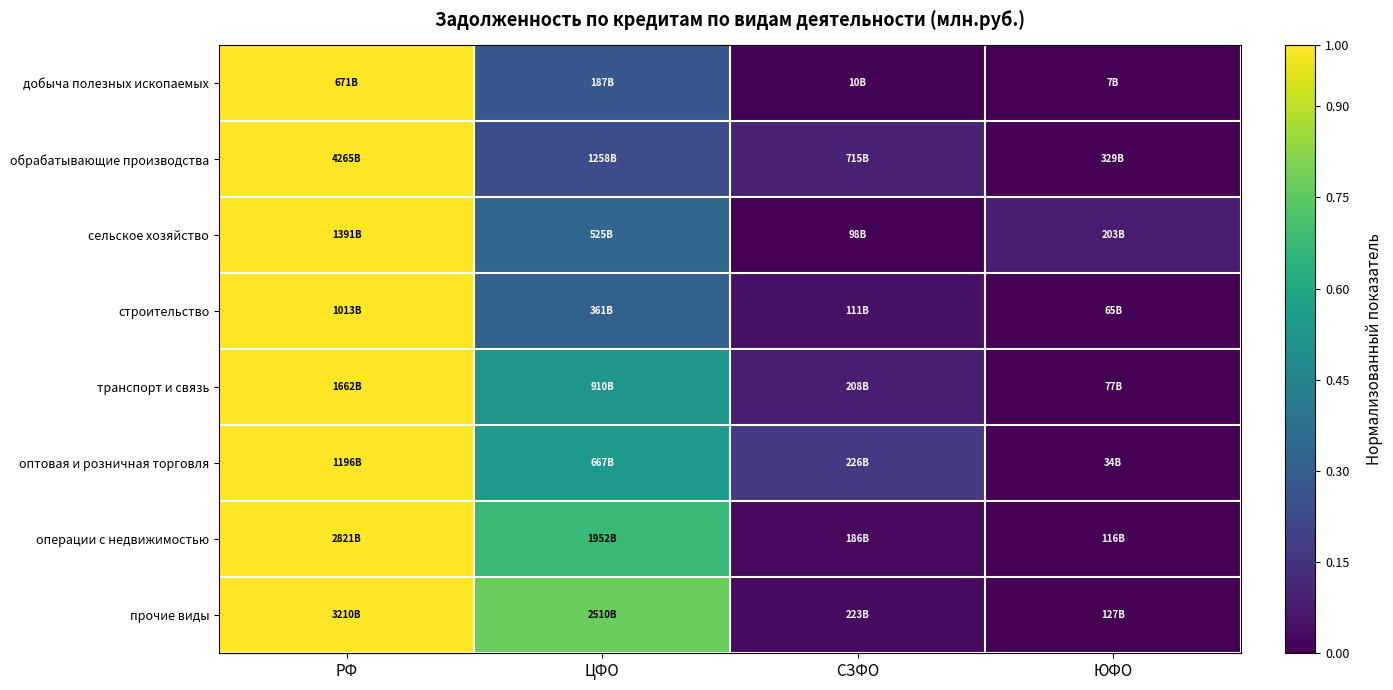

Reading left to right, what are all the values shown in this chart?

добыча полезных ископаемых: РФ=1.0	ЦФО=0.3	СЗФО=0.0	ЮФО=0.0
обрабатывающие производства: РФ=1.0	ЦФО=0.2	СЗФО=0.1	ЮФО=0.0
сельское хозяйство: РФ=1.0	ЦФО=0.3	СЗФО=0.0	ЮФО=0.1
строительство: РФ=1.0	ЦФО=0.3	СЗФО=0.0	ЮФО=0.0
транспорт и связь: РФ=1.0	ЦФО=0.5	СЗФО=0.1	ЮФО=0.0
оптовая и розничная торговля: РФ=1.0	ЦФО=0.5	СЗФО=0.2	ЮФО=0.0
операции с недвижимостью: РФ=1.0	ЦФО=0.7	СЗФО=0.0	ЮФО=0.0
прочие виды: РФ=1.0	ЦФО=0.8	СЗФО=0.0	ЮФО=0.0